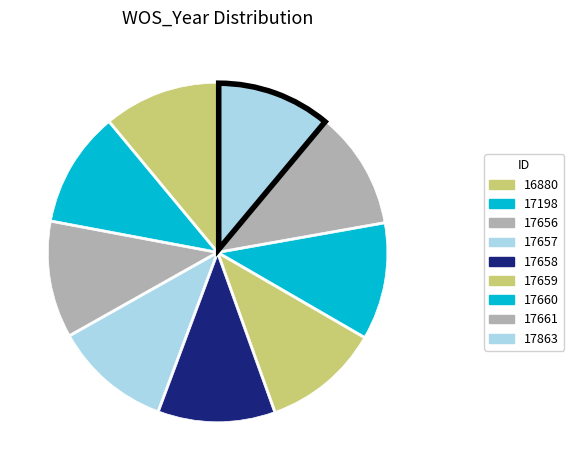

Which category has the biggest portion of the pie?

17658